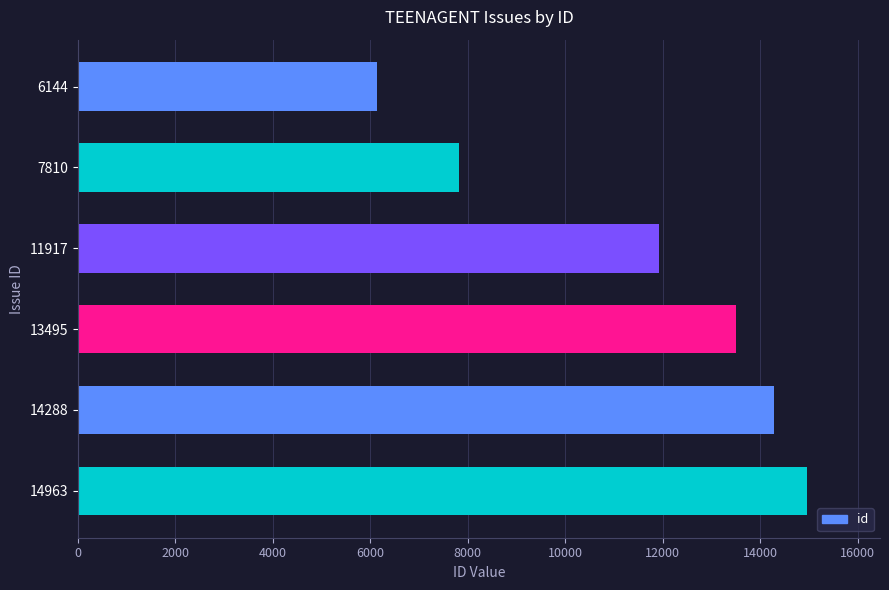

Count the number of data series in this chart.

1